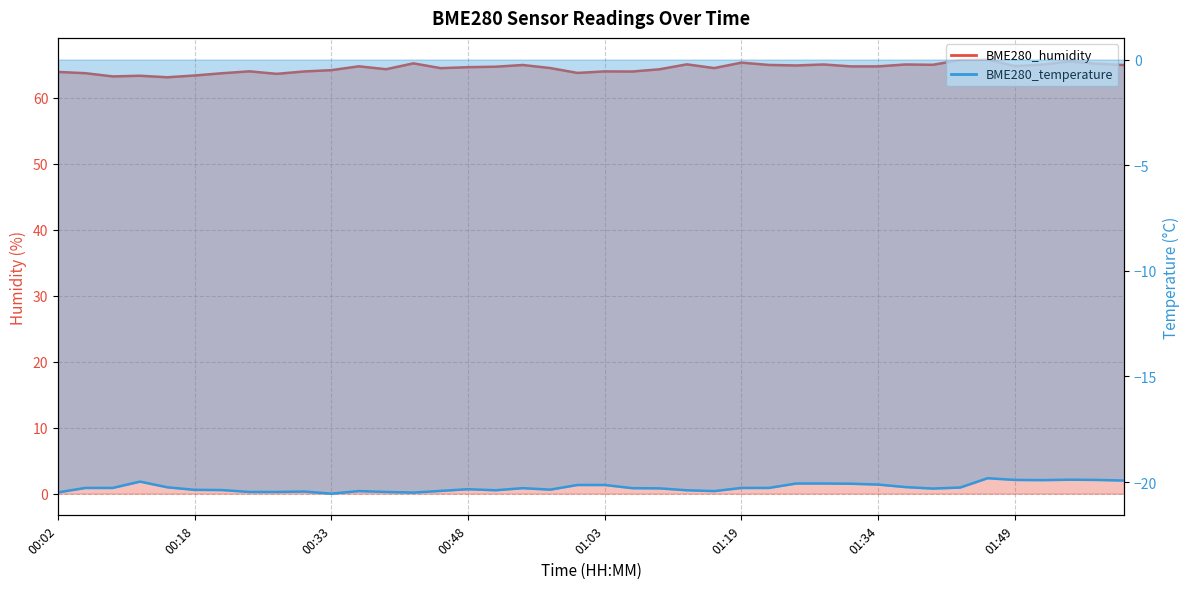

What is the label of the 12th point from the right?

01:28